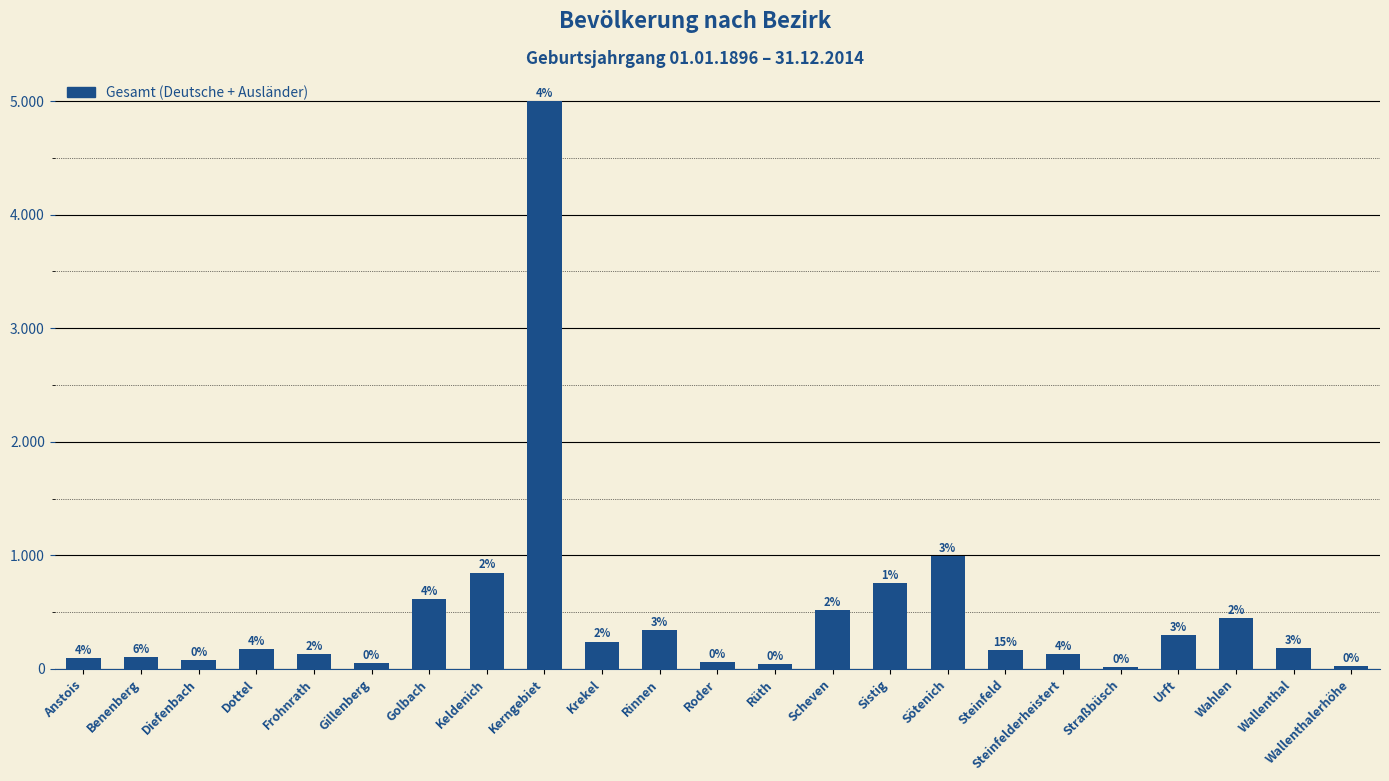

Reading left to right, what are all the values shown in this chart?

Anstois=94	Benenberg=108	Diefenbach=76	Dottel=171	Frohnrath=127	Gillenberg=53	Golbach=618	Keldenich=849	Kerngebiet=4998	Krekel=241	Rinnen=339	Roder=62	Rüth=44	Scheven=519	Sistig=758	Sötenich=992	Steinfeld=163	Steinfelderheistert=129	Straßbüsch=19	Urft=300	Wahlen=446	Wallenthal=187	Wallenthalerhöhe=23